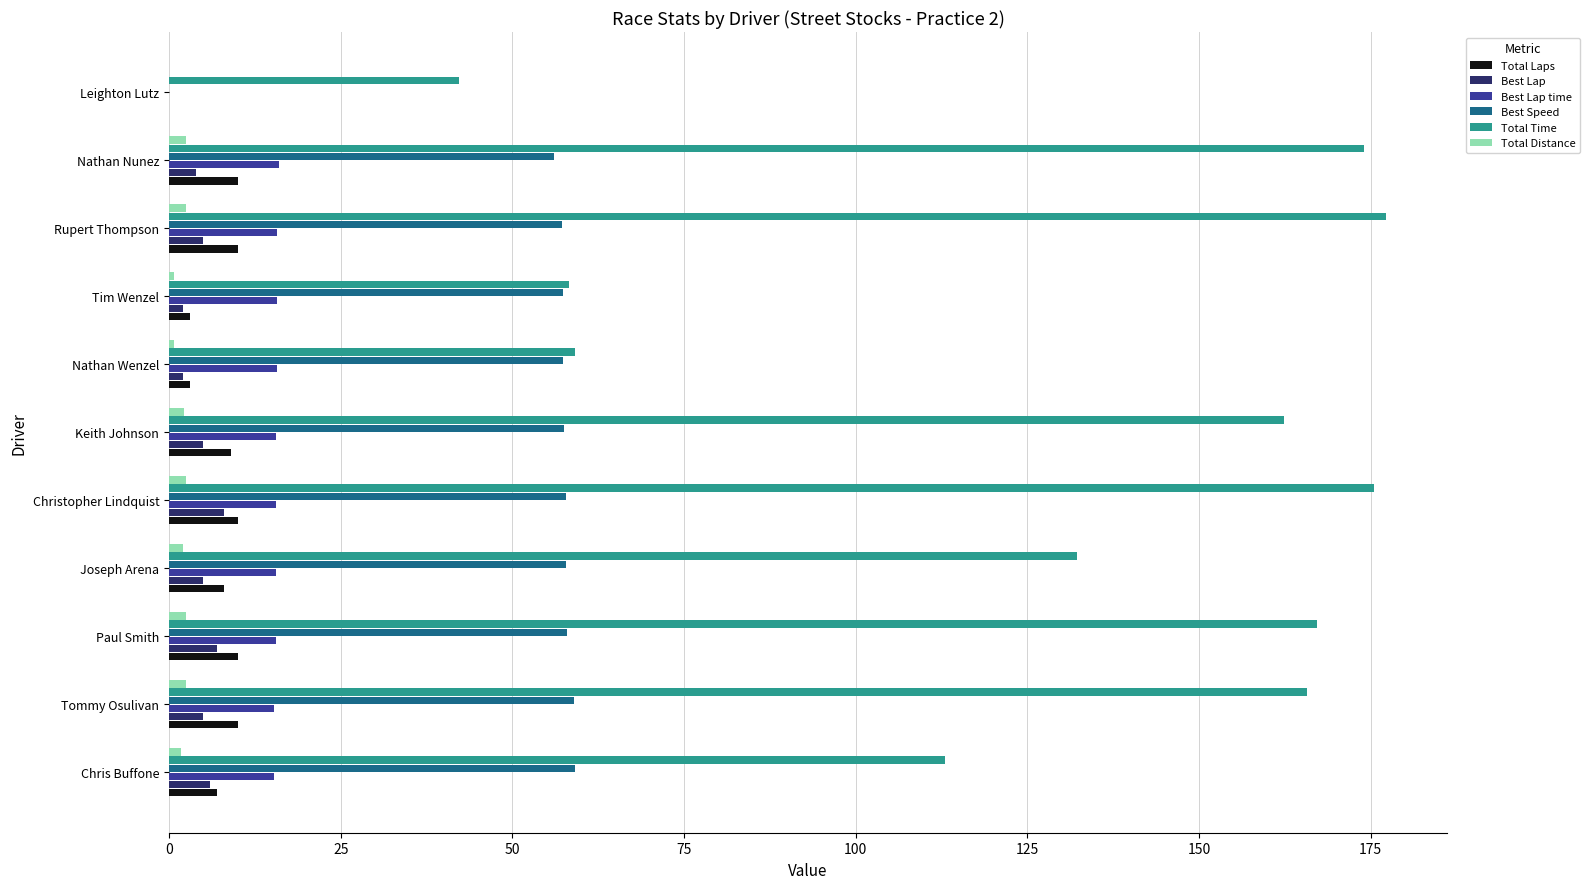

Which series changed the most between Nathan Wenzel and Rupert Thompson?

Total Time